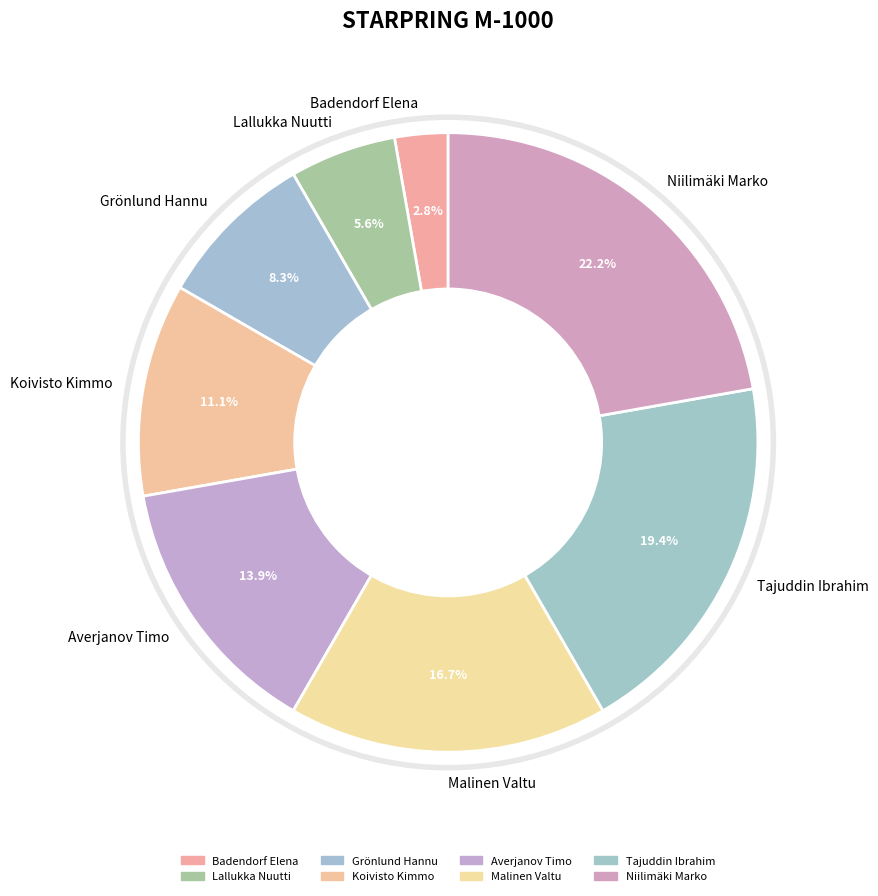

Which category has the smallest portion of the pie?

Badendorf Elena